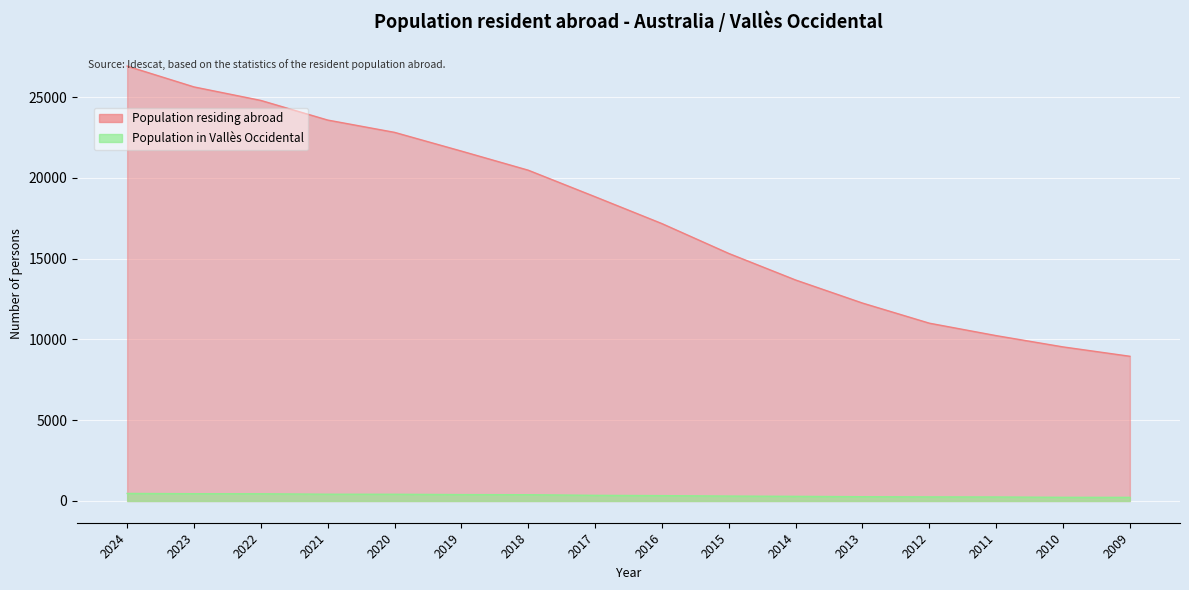

Reading left to right, list all the values displayed in this chart.

Population residing abroad: 2024=26917	2023=25628	2022=24792	2021=23577	2020=22816	2019=21656	2018=20474	2017=18831	2016=17168	2015=15320	2014=13677	2013=12250	2012=11005	2011=10235	2010=9537	2009=8957
Population residing in selected place: 2024=467	2023=450	2022=446	2021=419	2020=416	2019=395	2018=388	2017=349	2016=331	2015=304	2014=286	2013=264	2012=252	2011=246	2010=226	2009=223